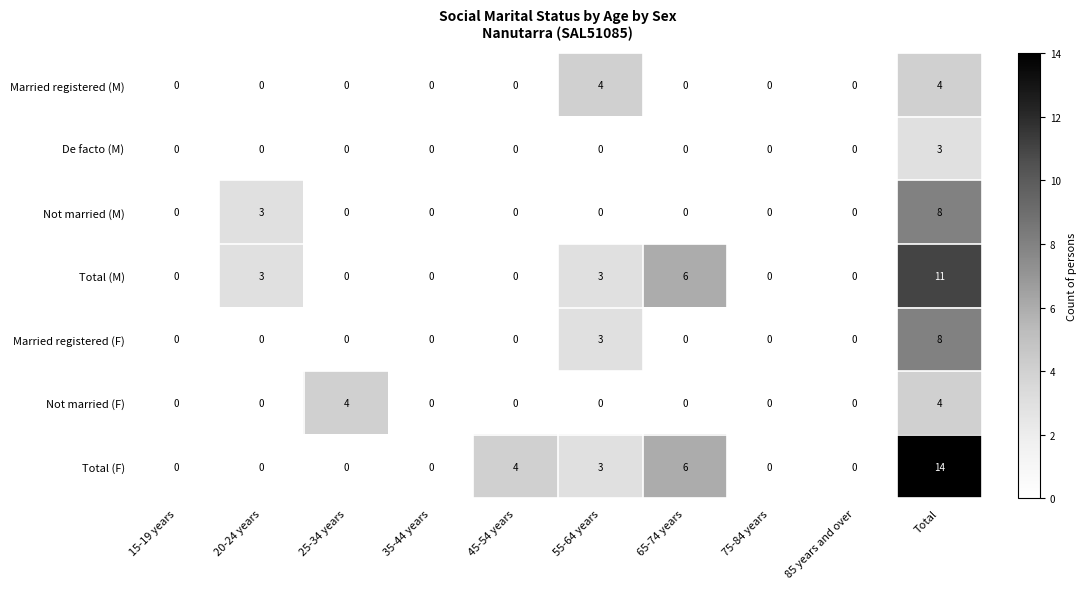

What is the difference between the second highest and minimum values in the Total (F) series?

6